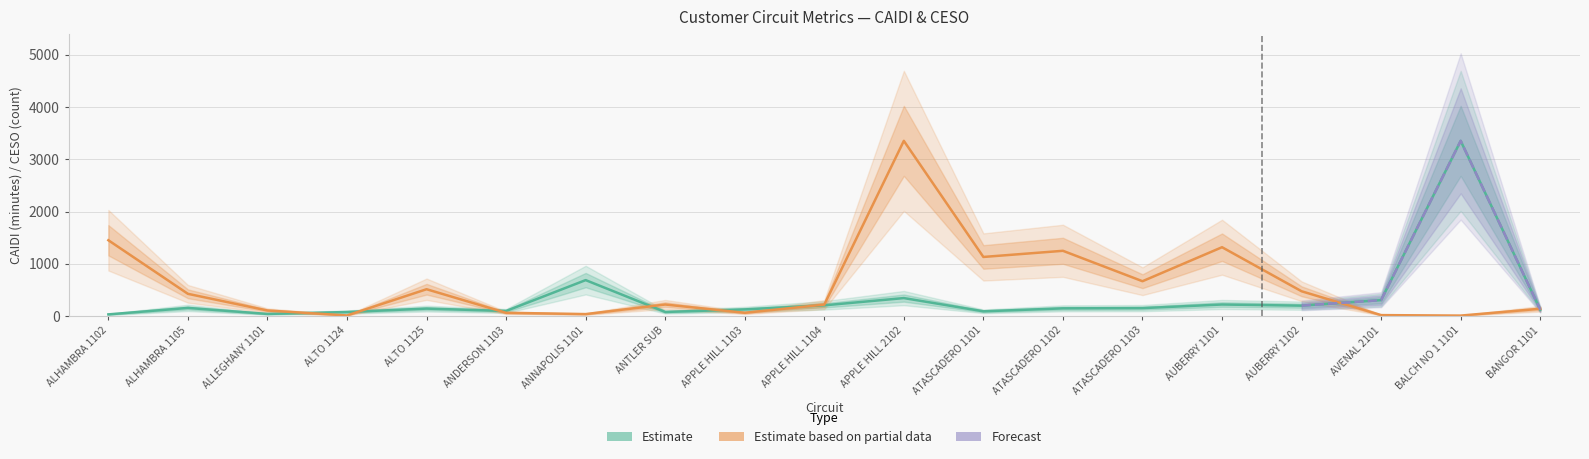

What is the difference between the highest and lowest values at APPLE HILL 1104?

13.8